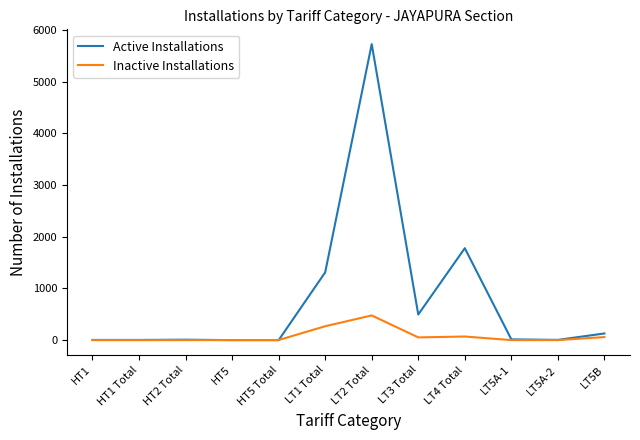

What is the average value of the Inactive Installations series?

78